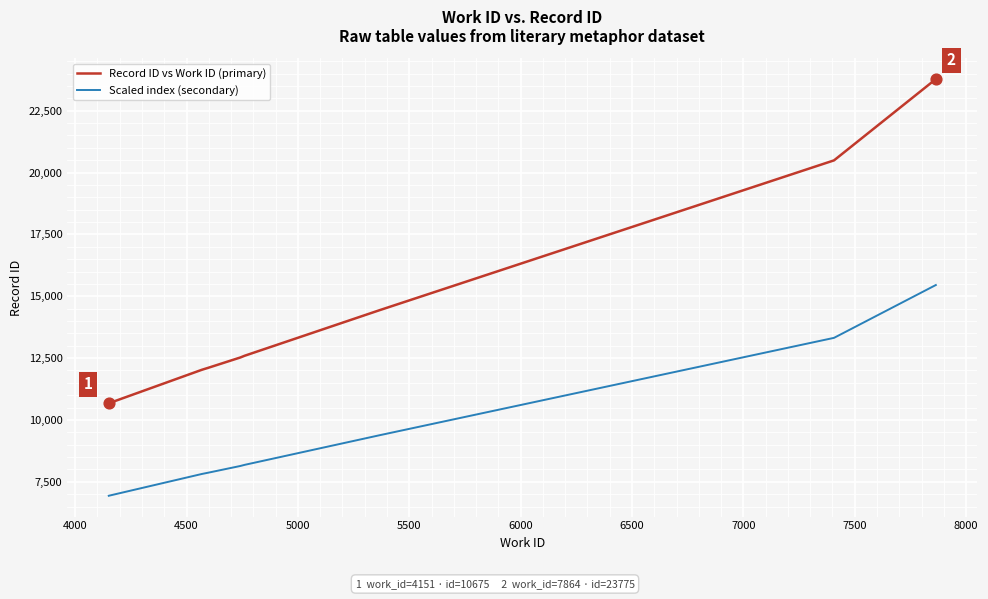

What are all the series names shown in the legend?

Record ID vs Work ID (primary), Scaled index (secondary)